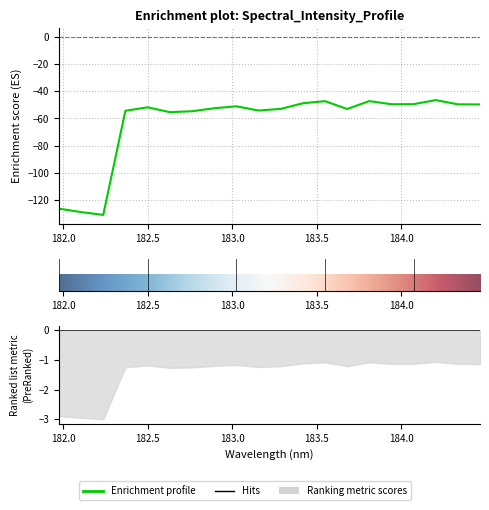

Does the chart display data point markers on the line(s)?

No